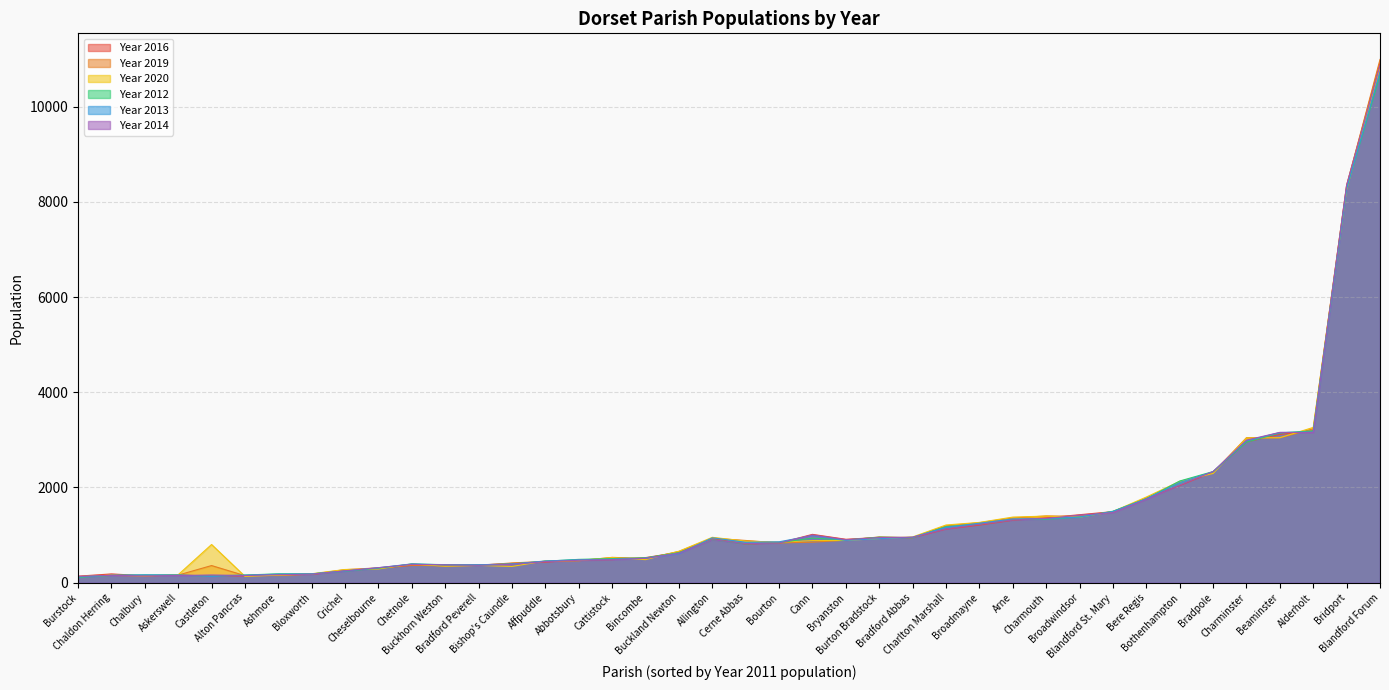

What is the lowest value of the Year 2020 series?

124